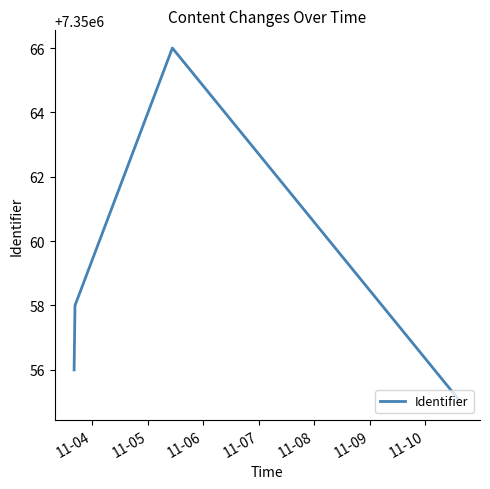

What is the maximum value shown in the chart?

7350066